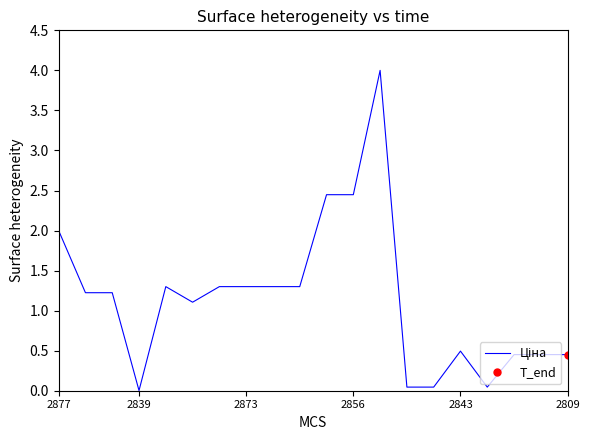

Count the number of values greater than 1.

12